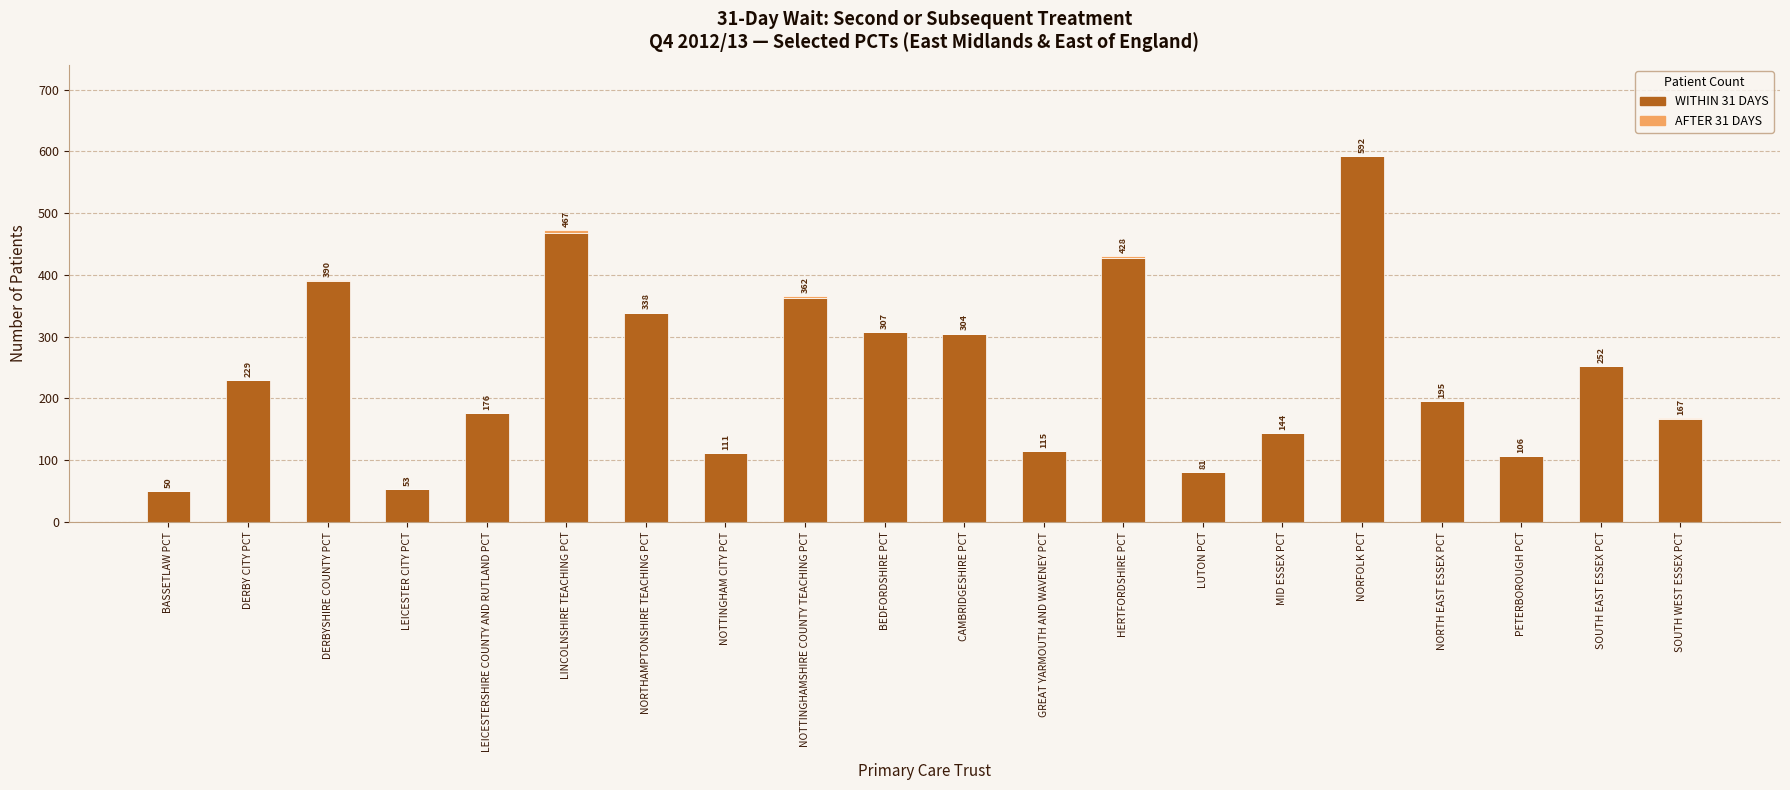

What is the approximate value of WITHIN 31 DAYS at GREAT YARMOUTH AND WAVENEY PCT?

115